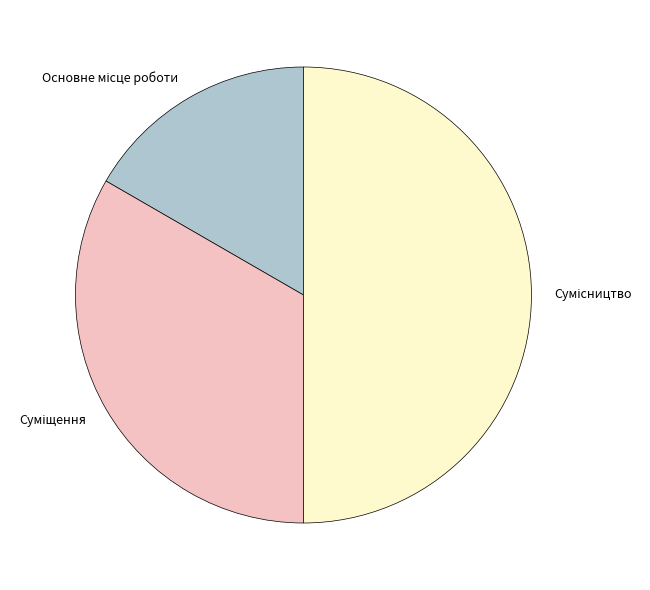

Count the number of slices in the pie.

3